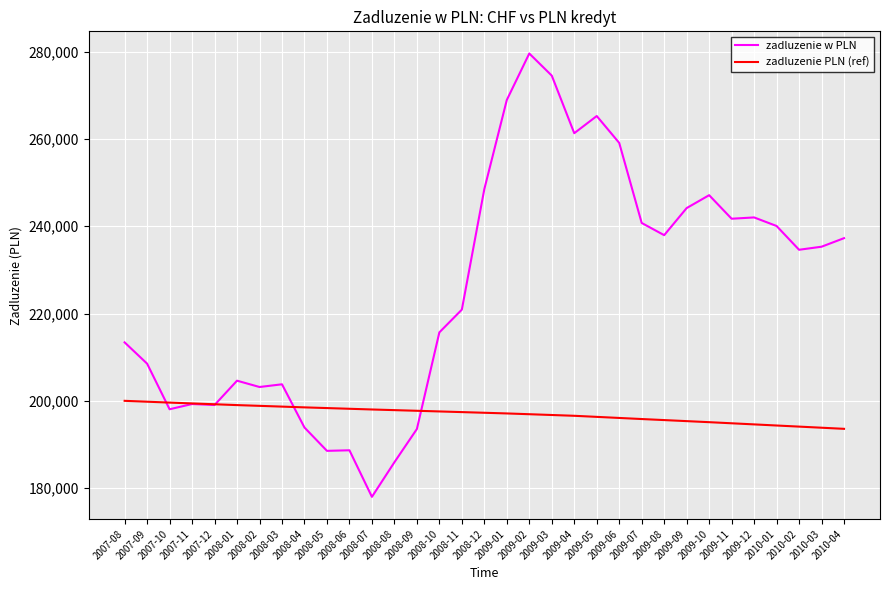

The zadluzenie PLN (ref) series shows 198500.4 at 2008-04. True or false?

True